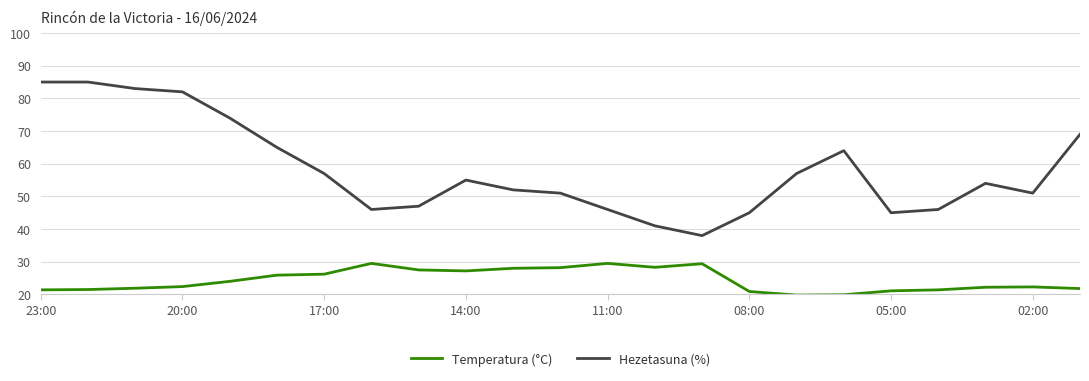

Which series has the largest total across all categories?

Hezetasuna (%)